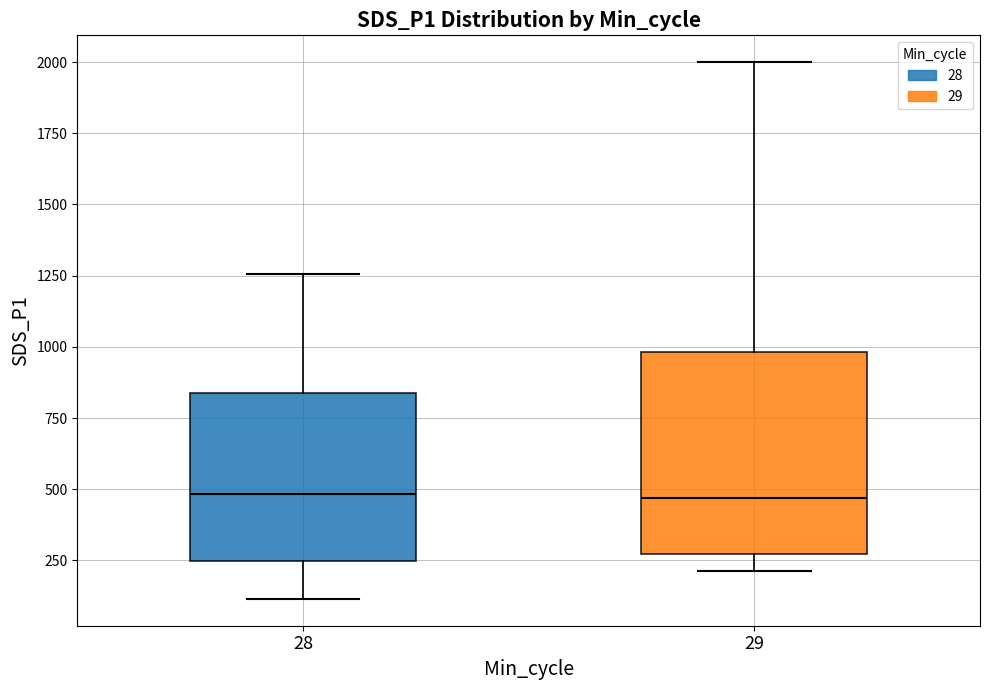

Reading left to right, transcribe this box plot: for each box, give where its median line is, the range the box spans, and where its two whiskers end, as read against the y-axis. The values are not printed on the chart, so give them approximately, as read against the axis.

28: median 500, box 250 to 850, whiskers 100 to 1250
29: median 450, box 250 to 1000, whiskers 200 to 2000